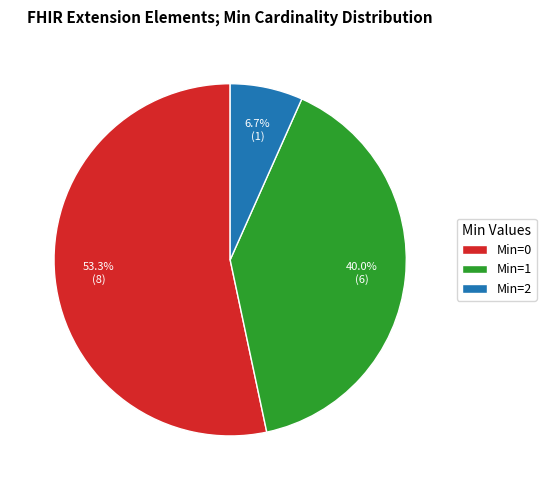

Rank the categories by value from lowest to highest.

Min=2, Min=1, Min=0